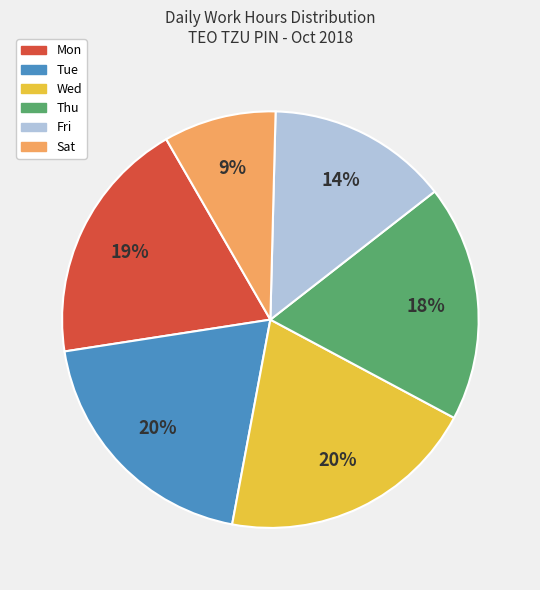

To the nearest percent, what is the average slice percentage?

17%